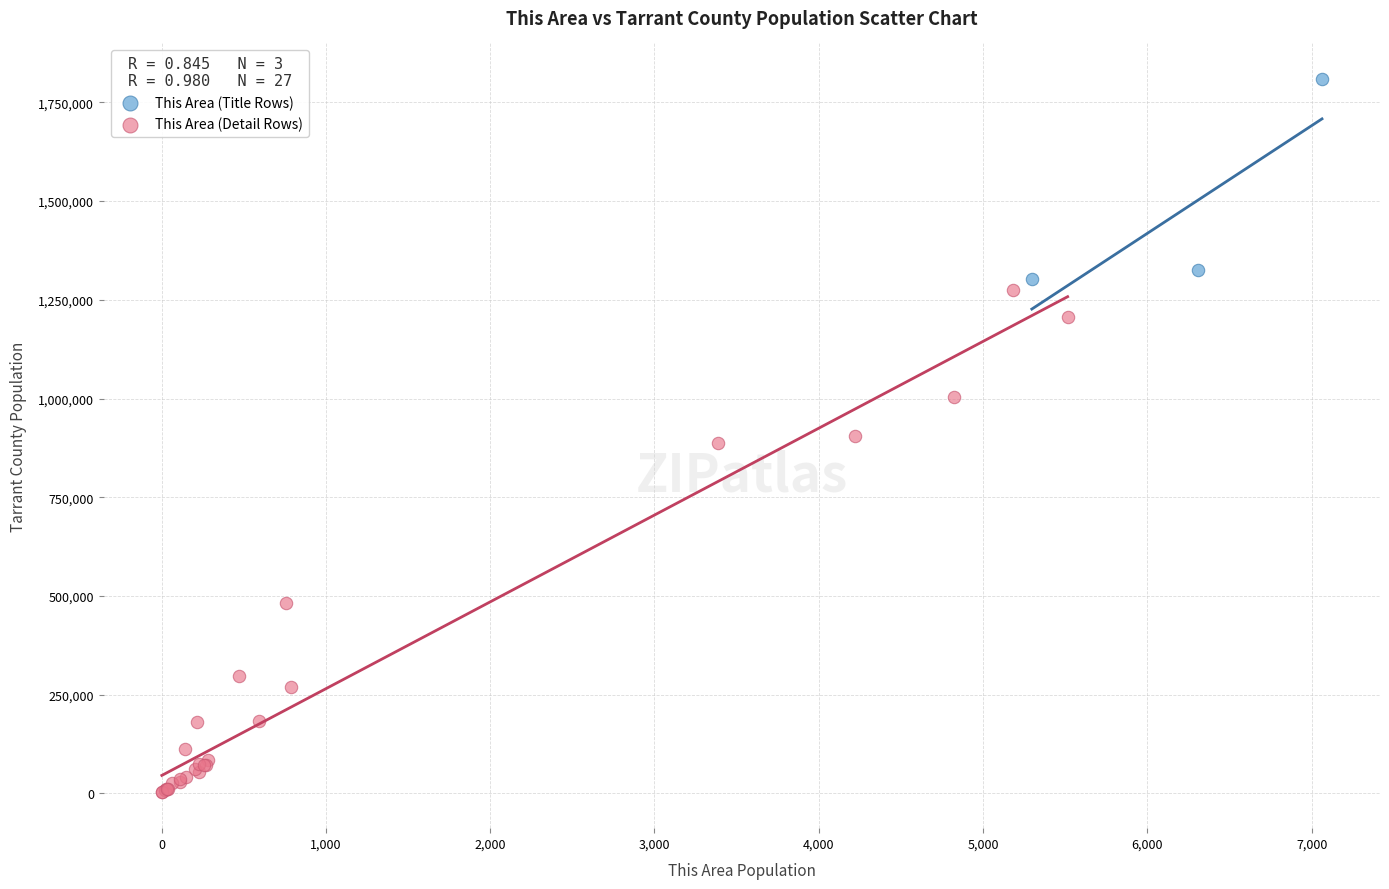

What are all the series names shown in the legend?

This Area (Title Rows), This Area (Detail Rows)